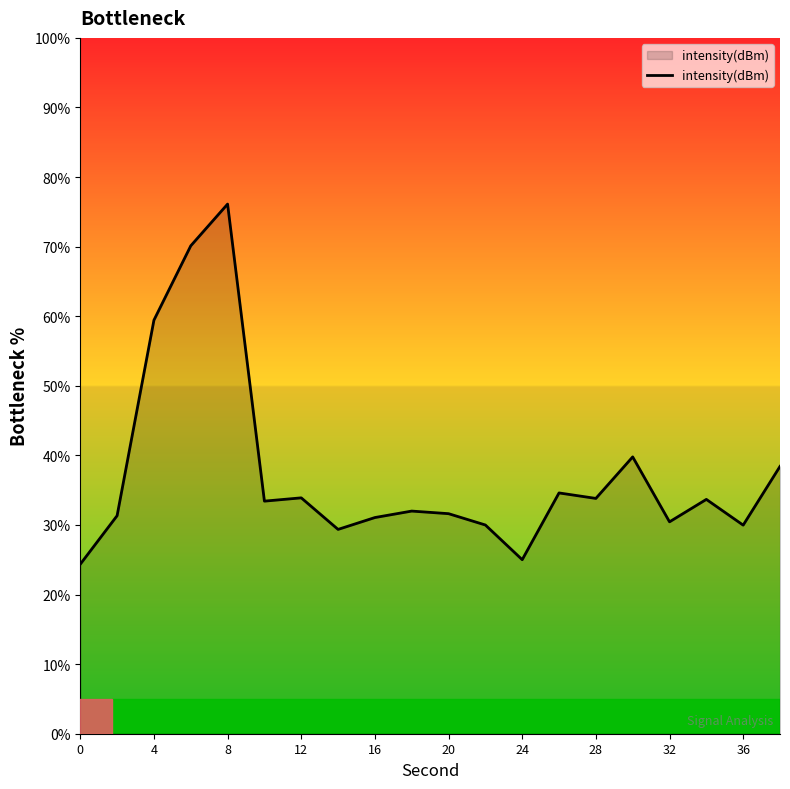

What is the smallest value displayed?

24.4